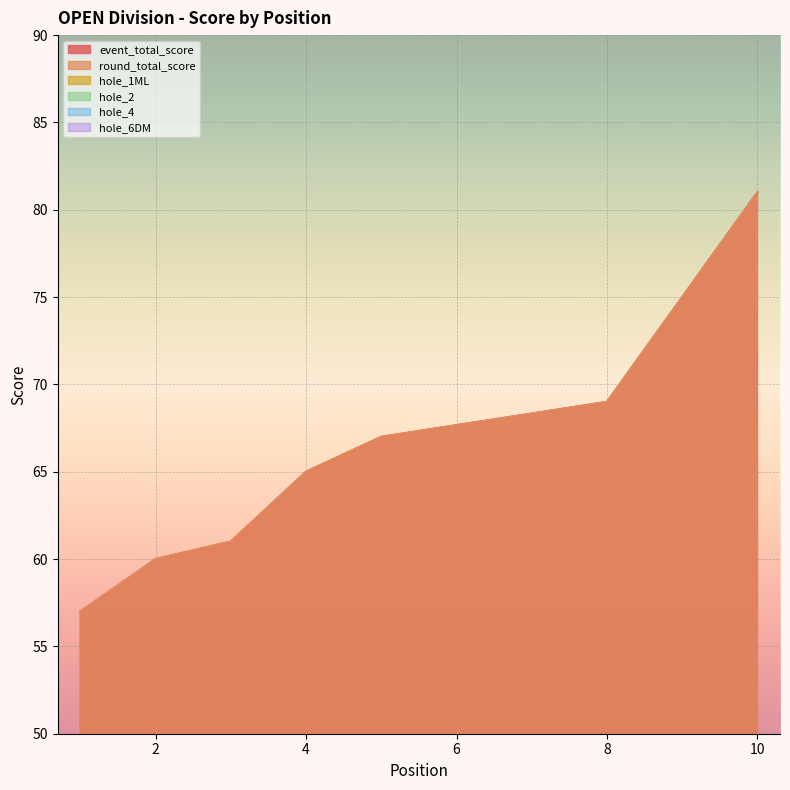

What is the sum of all hole_6DM values?

28